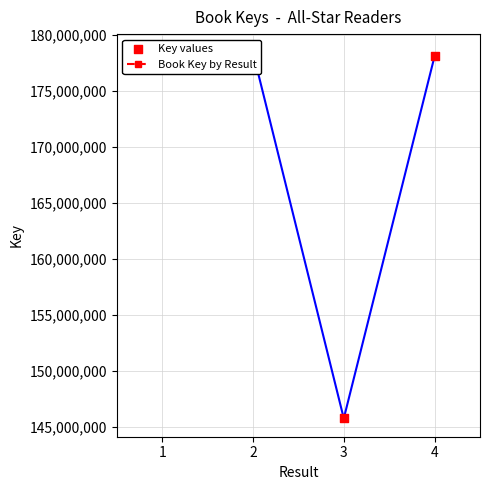

What is the change in value from 2 to 4?

-333811